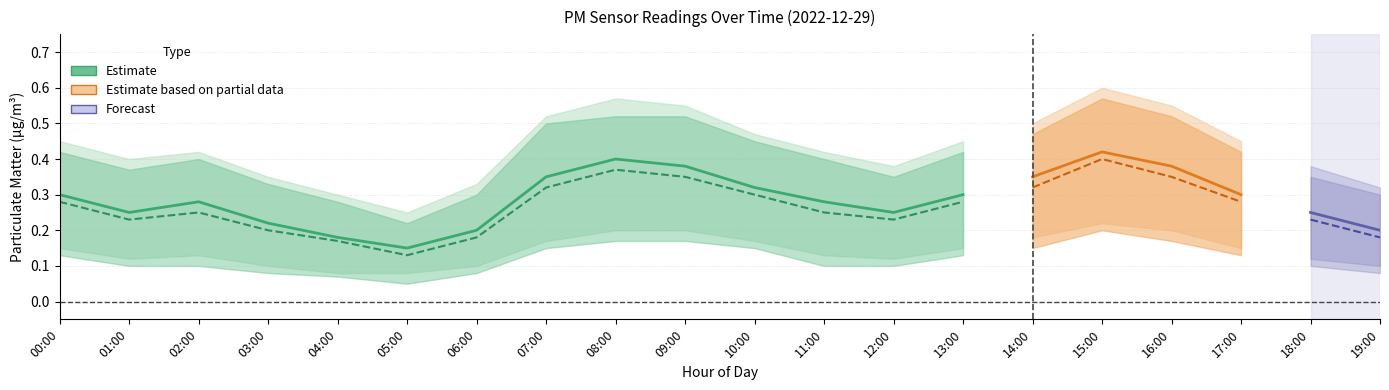

How many interior local valleys does the P1_upper series have?

3